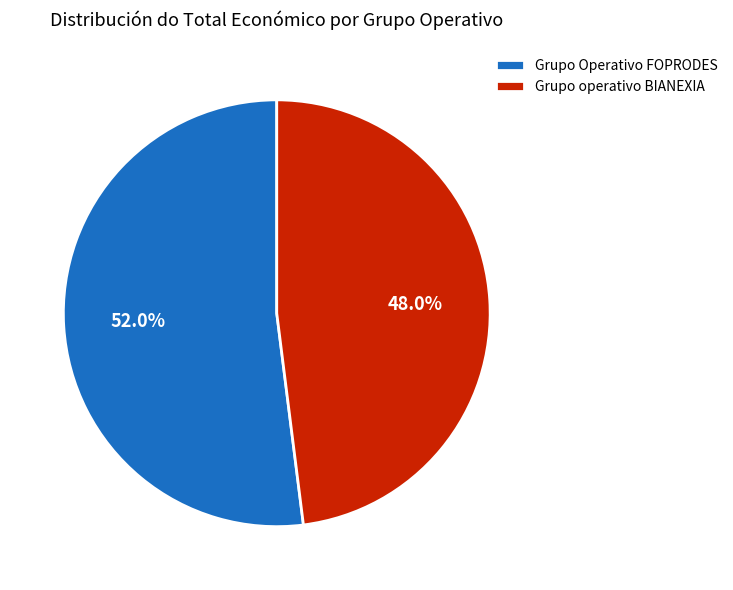

To the nearest percent, what is the combined percentage of Grupo Operativo FOPRODES and Grupo operativo BIANEXIA?

100%